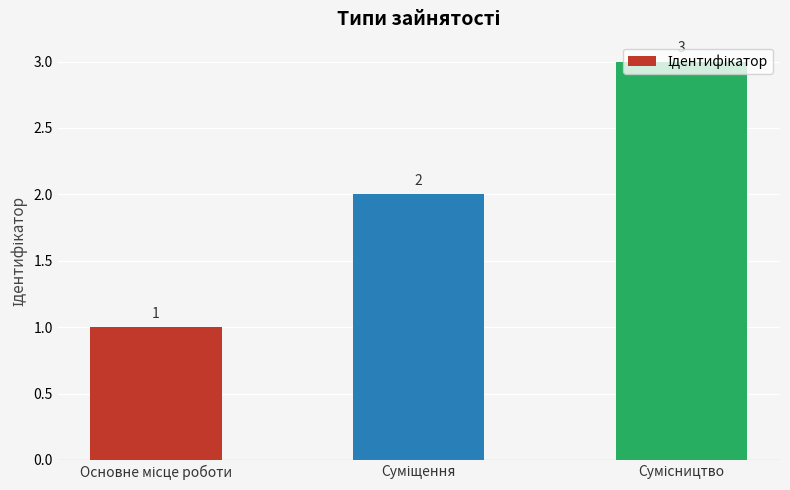

How many values are between 1 and 3?

3